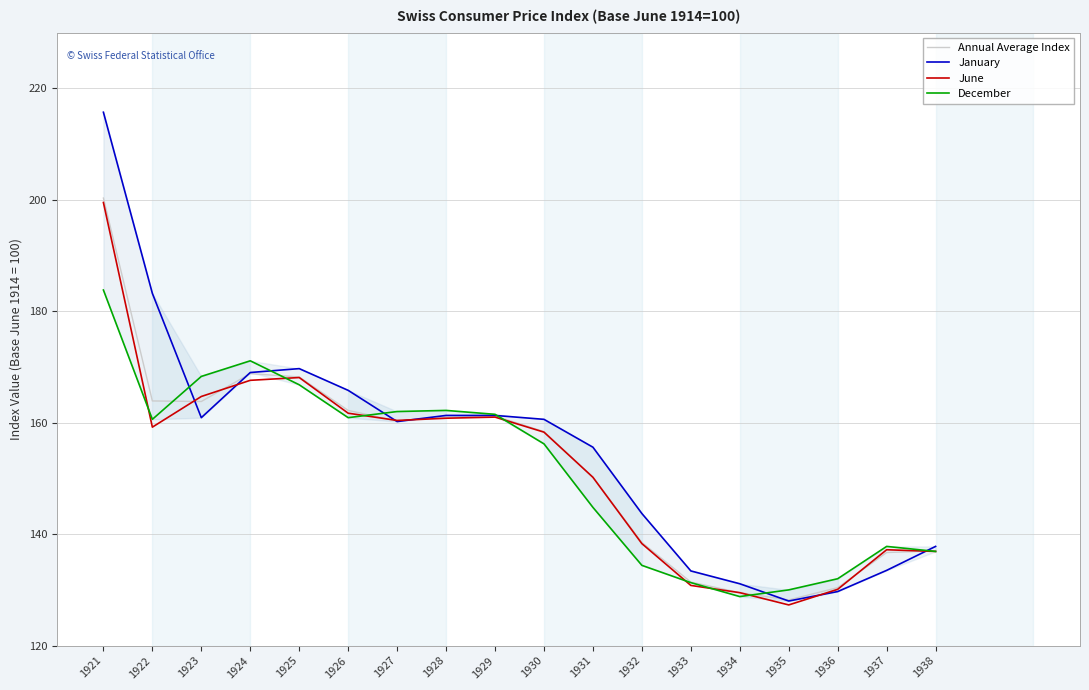

At 1922, list the series in order from smallest to largest.

June, December, Annual Average Index, January